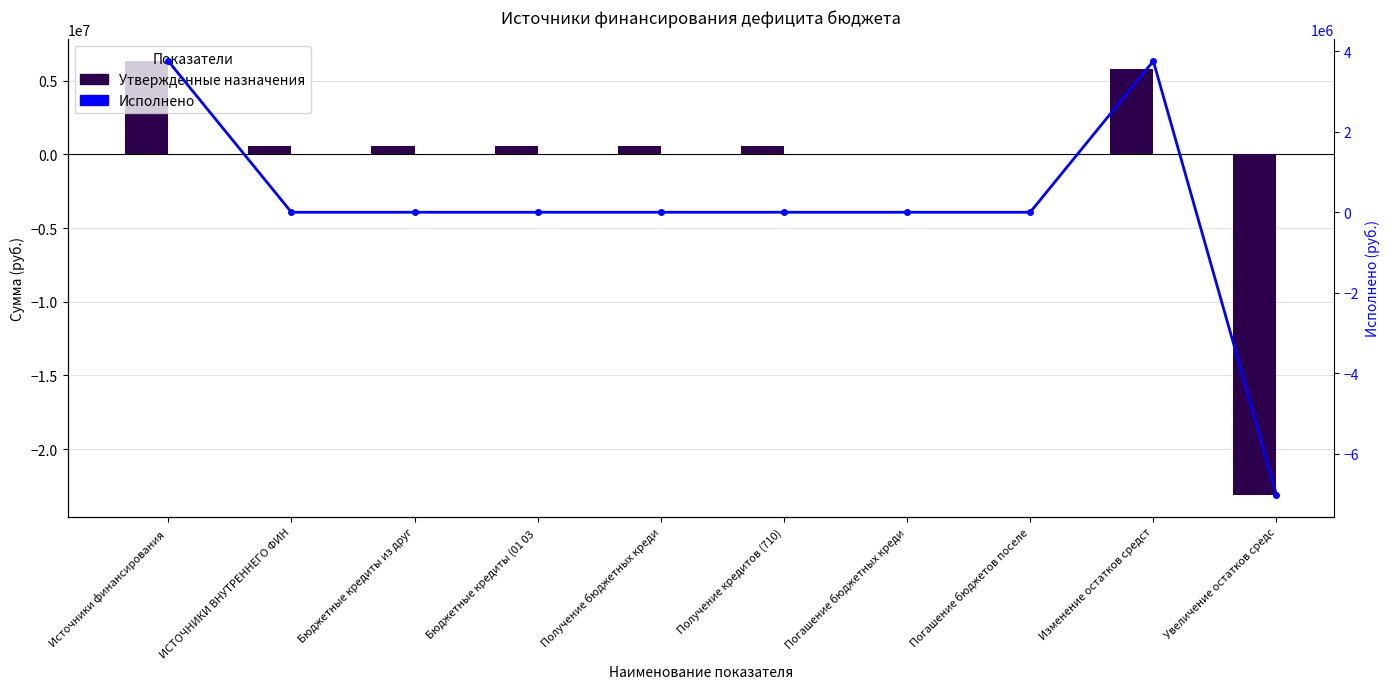

How many positive values does the Исполнено series have?

2